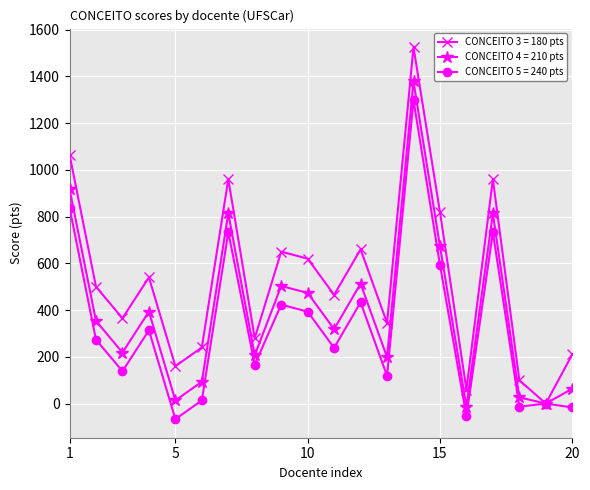

What is the sum of all CONCEITO 3 = 180 pts values?

10525.0